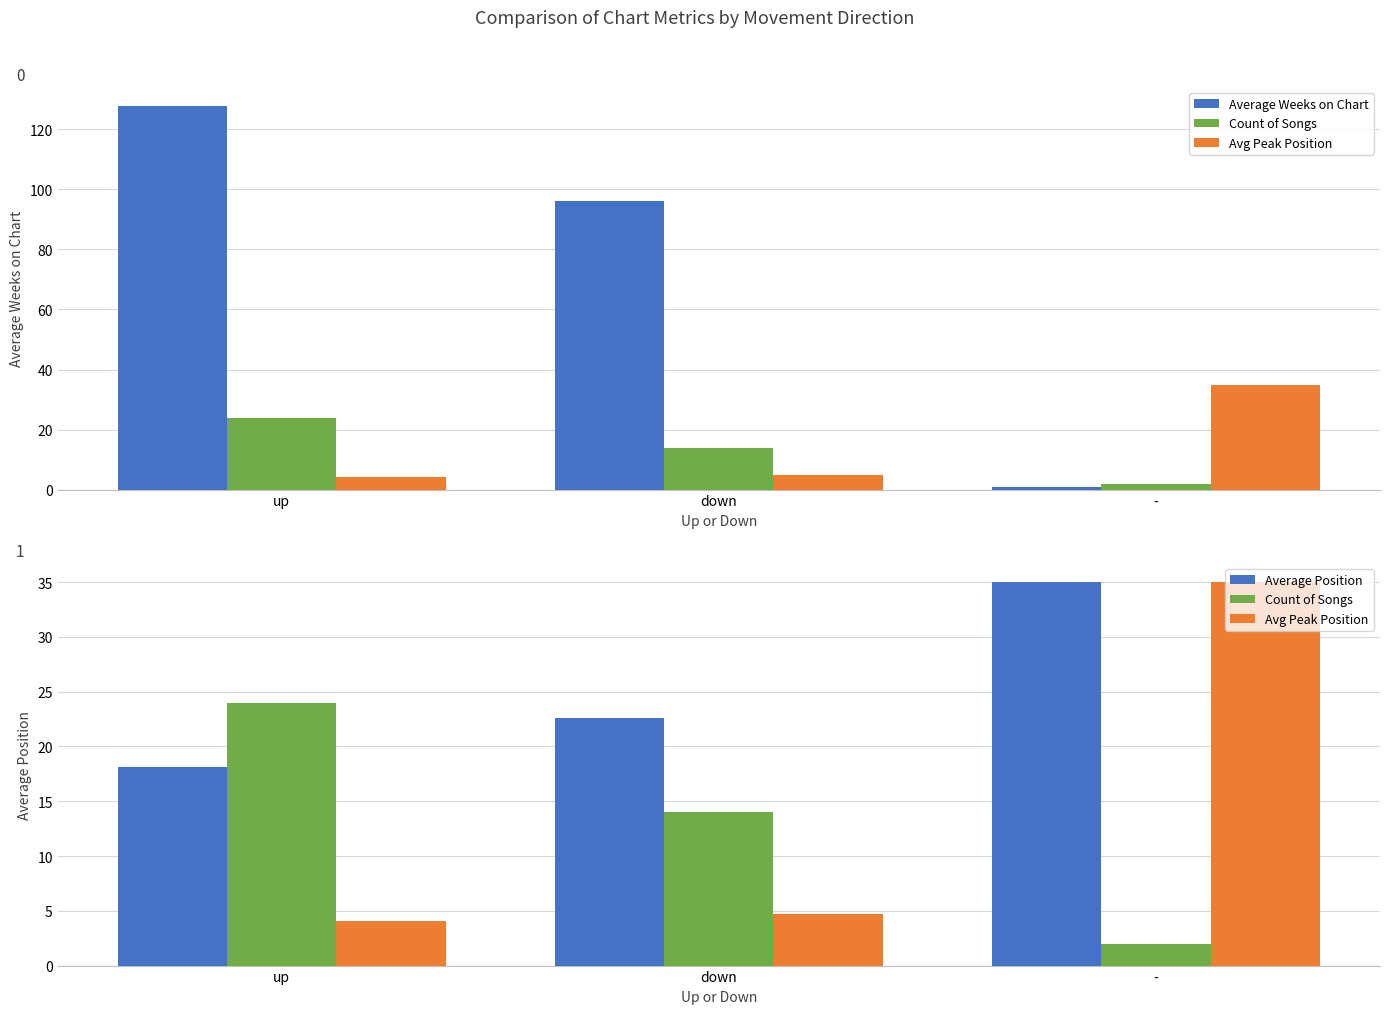

Between down and up, which is larger?

up